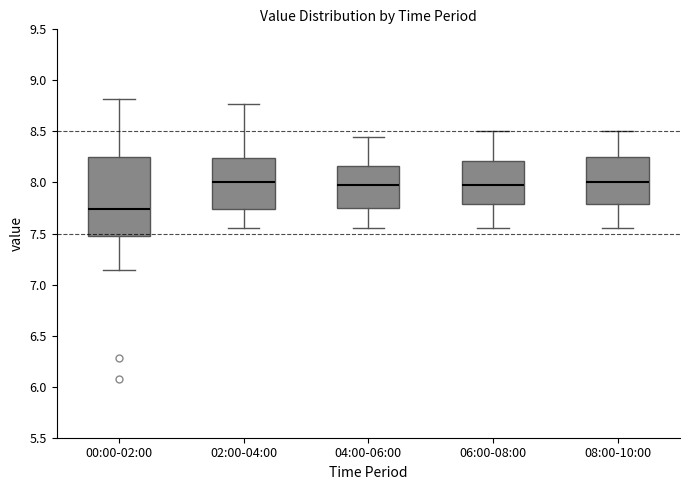

Where does the upper whisker of the box for 02:00-04:00 end on the y-axis? The values are not printed on the chart, so give them approximately, as read against the axis.

8.75